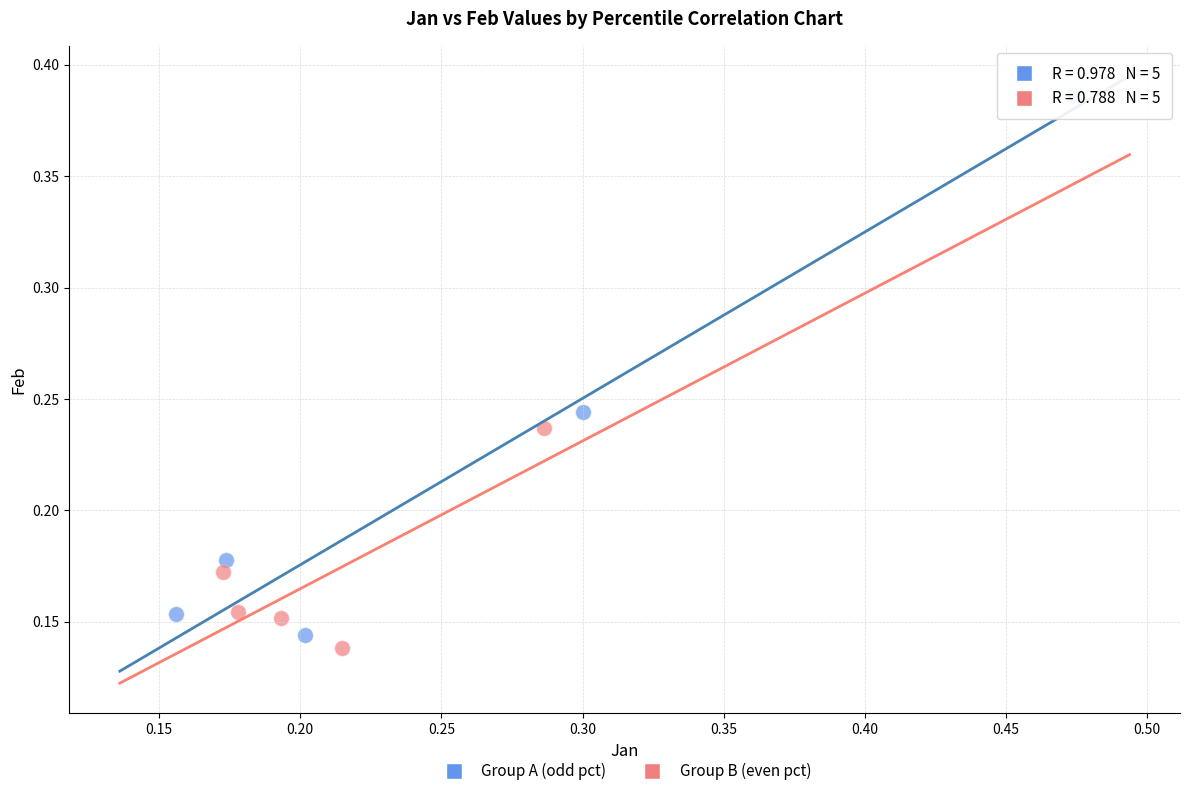

Which series reaches the maximum Y coordinate?

Group A (odd pct)